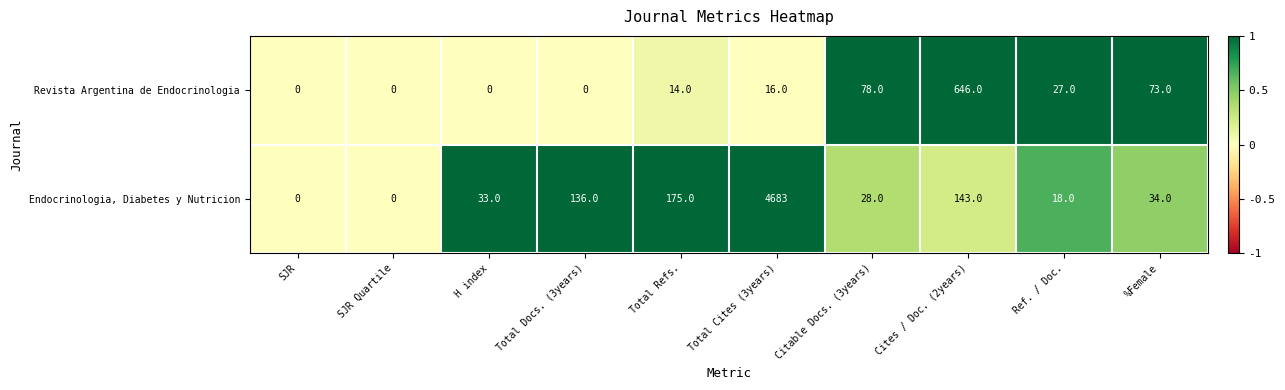

How many series are shown in this chart?

2